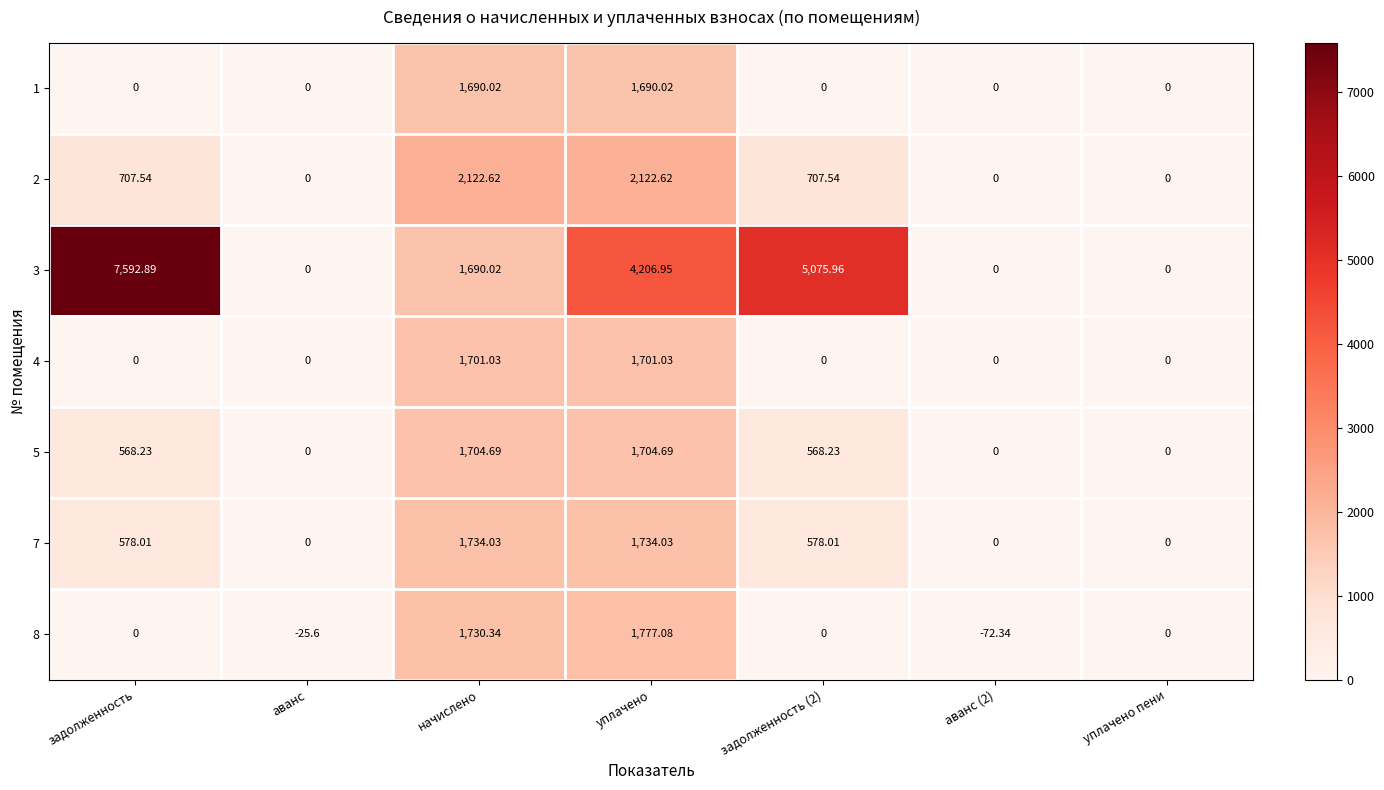

Count the number of data series in this chart.

7